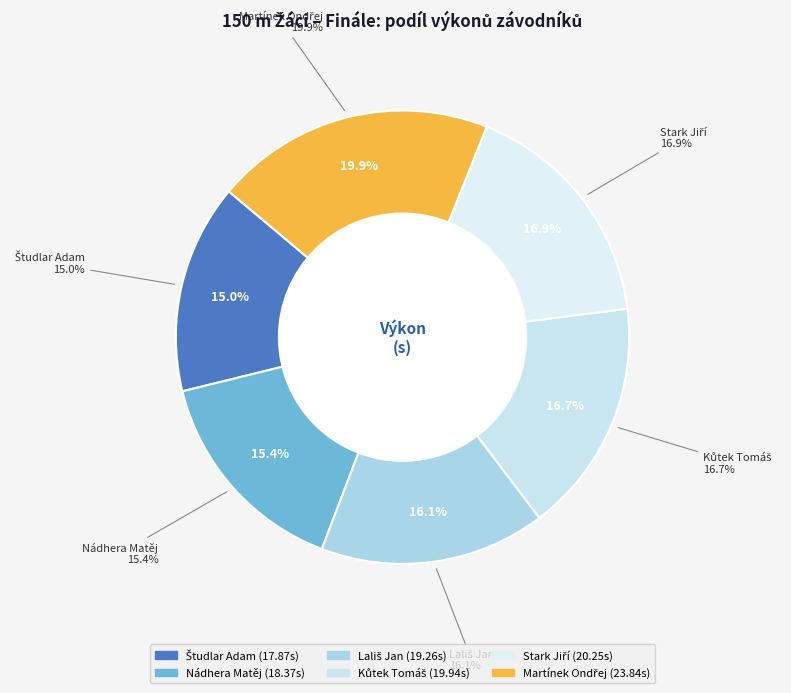

Which category has the biggest portion of the pie?

Martínek Ondřej